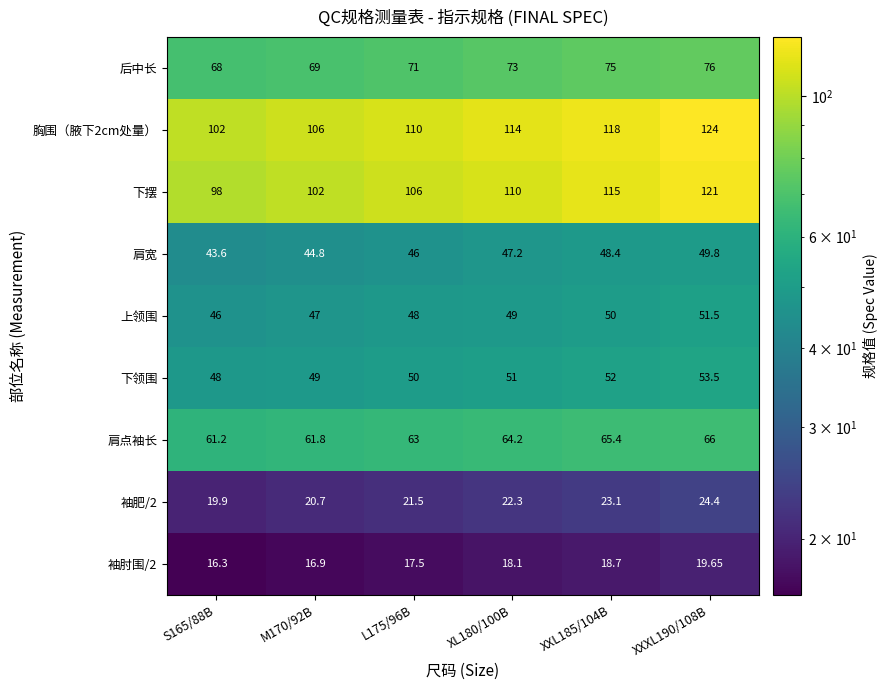

Is the value of 下领围 at S165/88B greater than the value of 下摆 at M170/92B?

No